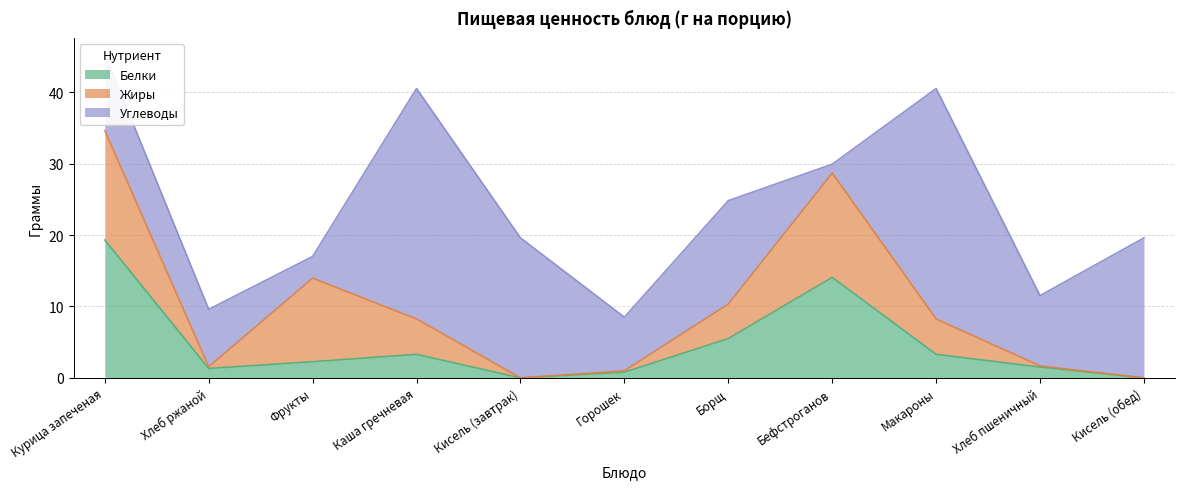

Reading left to right, transcribe all the data shown in this chart.

Белки: 19.3	1.3	2.3	3.3	0.0	0.8	5.5	14.1	3.3	1.5	0.0
Жиры: 15.3	0.2	11.7	5.0	0.0	0.2	4.8	14.6	5.0	0.2	0.0
Углеводы: 10.7	8.0	3.0	32.2	19.6	7.5	14.5	1.2	32.2	9.8	19.6